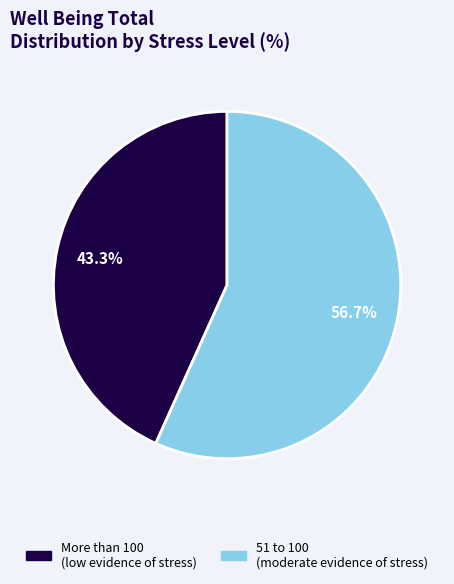

Which category has the smallest portion of the pie?

More than 100 (low evidence of stress)